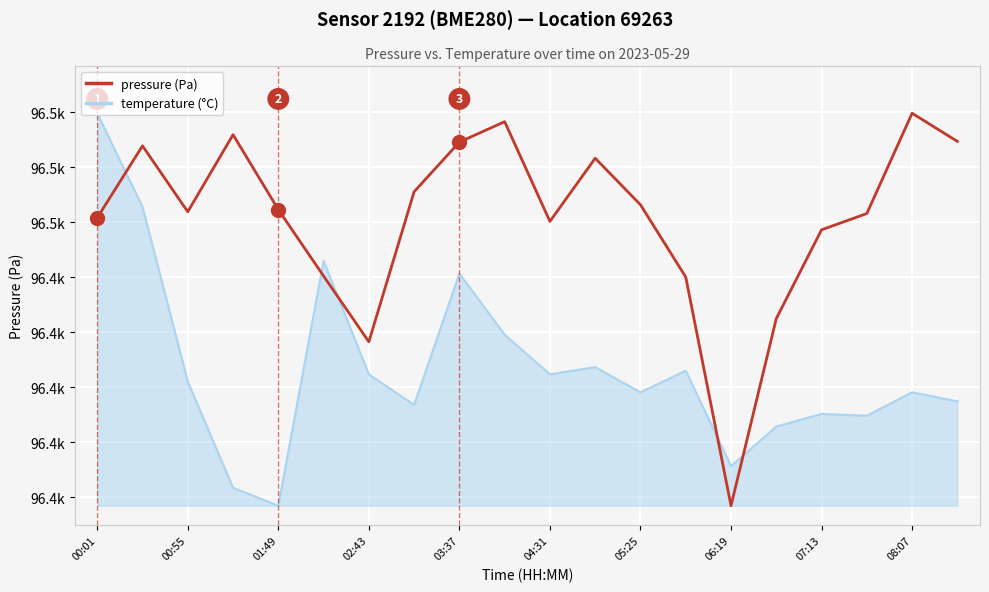

What is the smallest value displayed?

96398.4